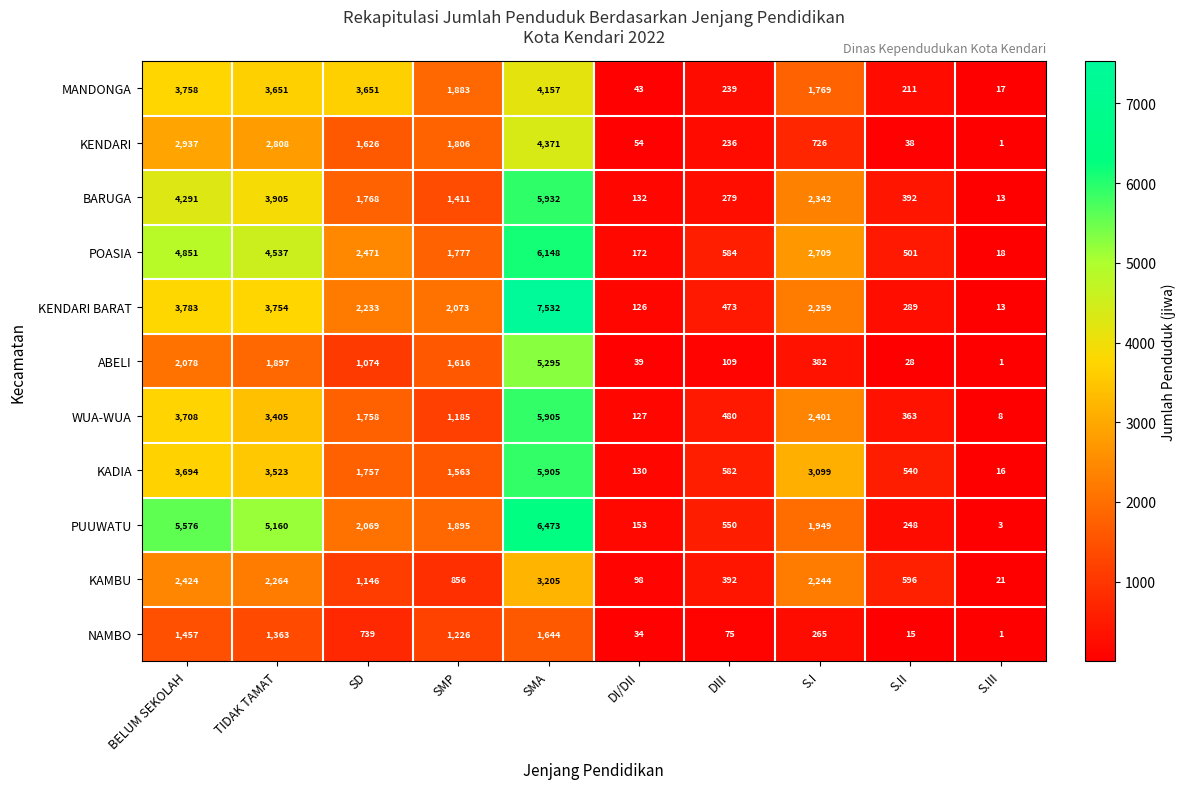

Which series has the largest total across all categories?

PUUWATU